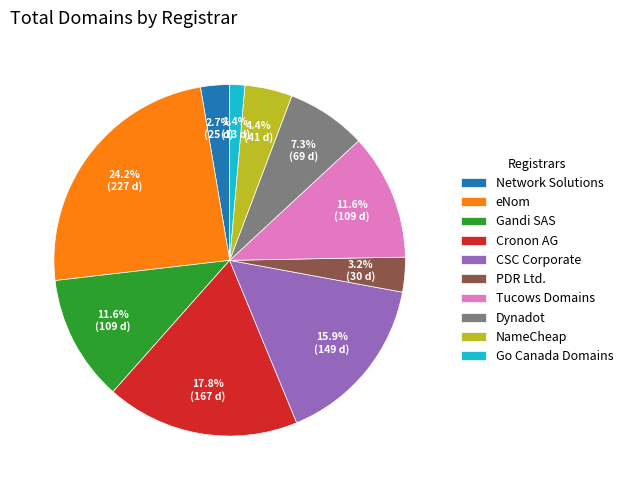

What is the largest slice in the pie chart?

eNom